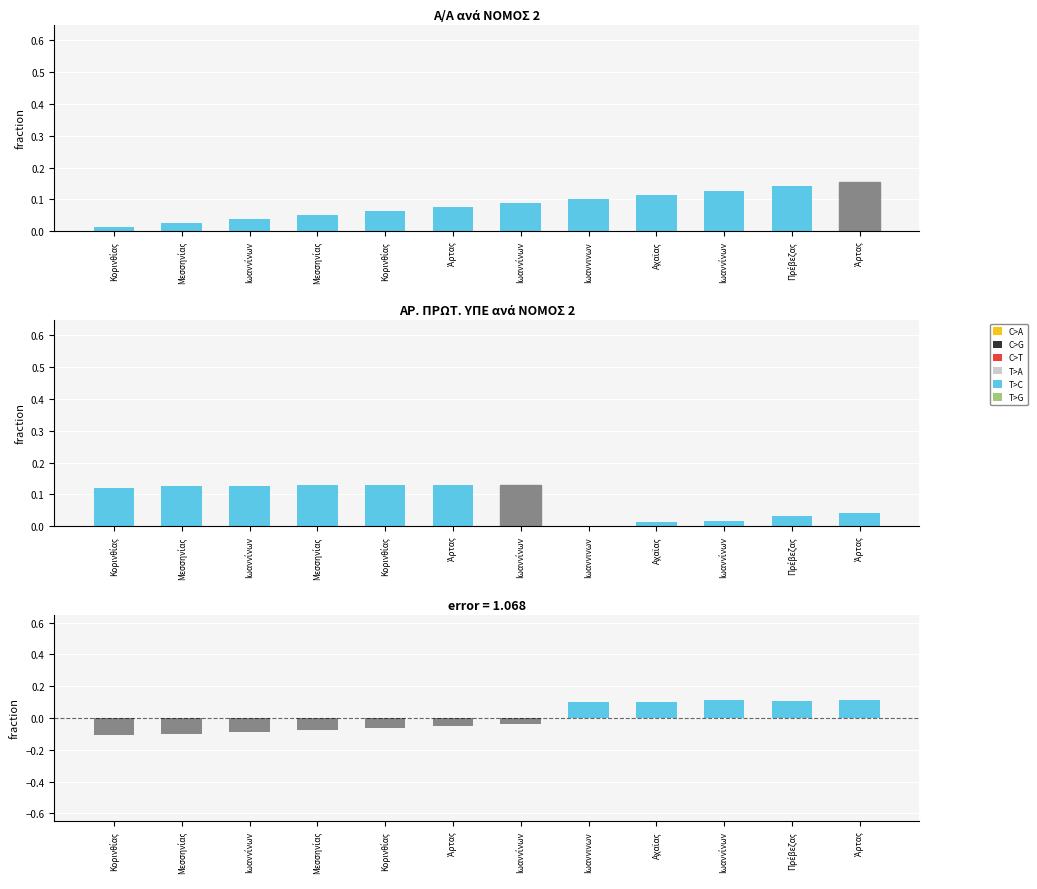

Reading left to right, extract all data points from this chart.

Α/Α: 0.0	0.0	0.0	0.1	0.1	0.1	0.1	0.1	0.1	0.1	0.1	0.2
ΑΡ. ΠΡΩΤ. ΥΠΕ: 0.1	0.1	0.1	0.1	0.1	0.1	0.1	0.0	0.0	0.0	0.0	0.0
Διαφορά: -0.1	-0.1	-0.1	-0.1	-0.1	-0.1	-0.0	0.1	0.1	0.1	0.1	0.1